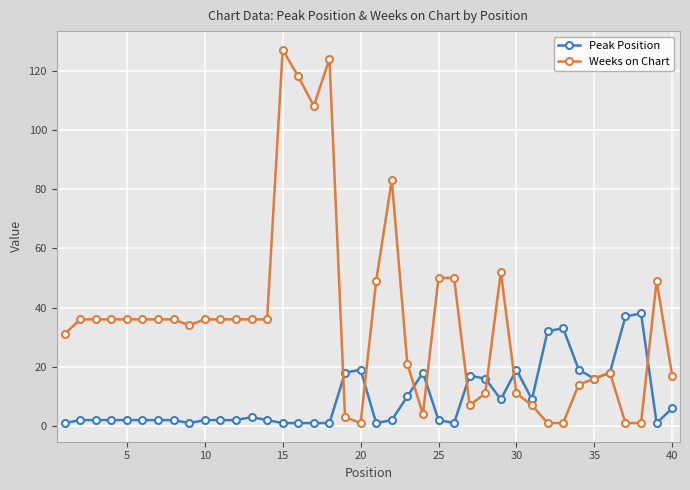

How many lines are shown in the chart?

2